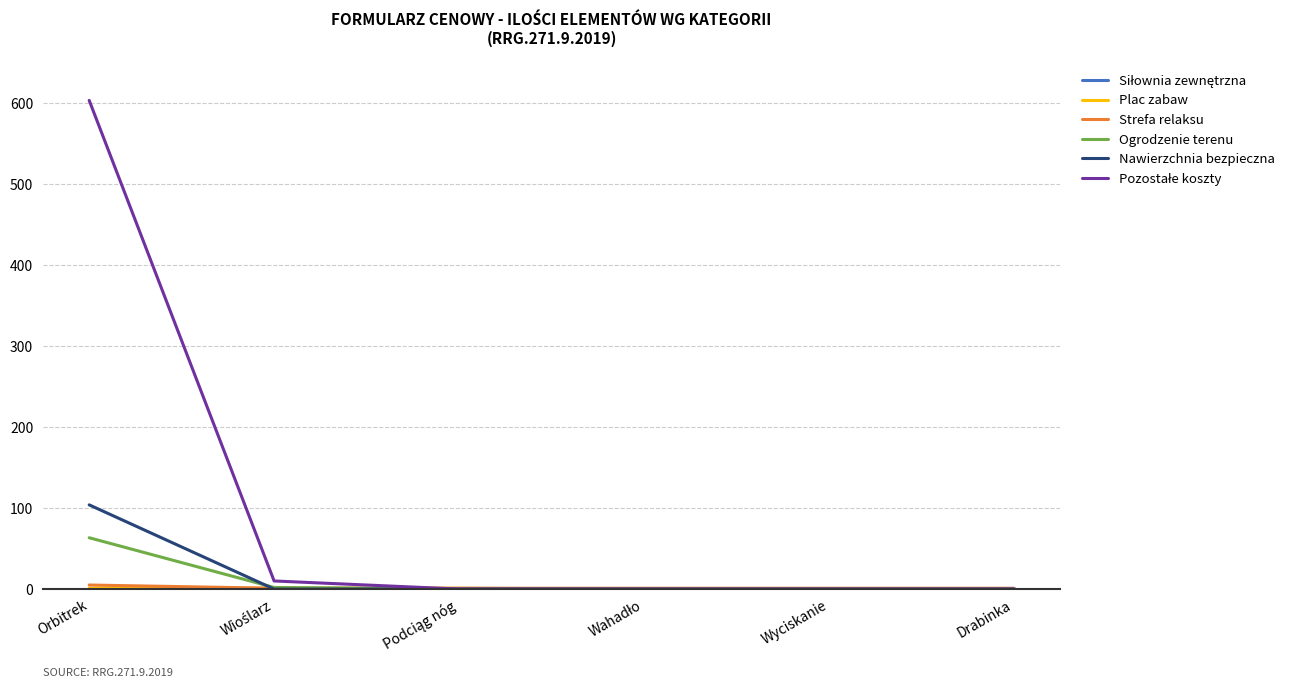

The value of Nawierzchnia bezpieczna at Wahadło is -72.3. True or false?

False